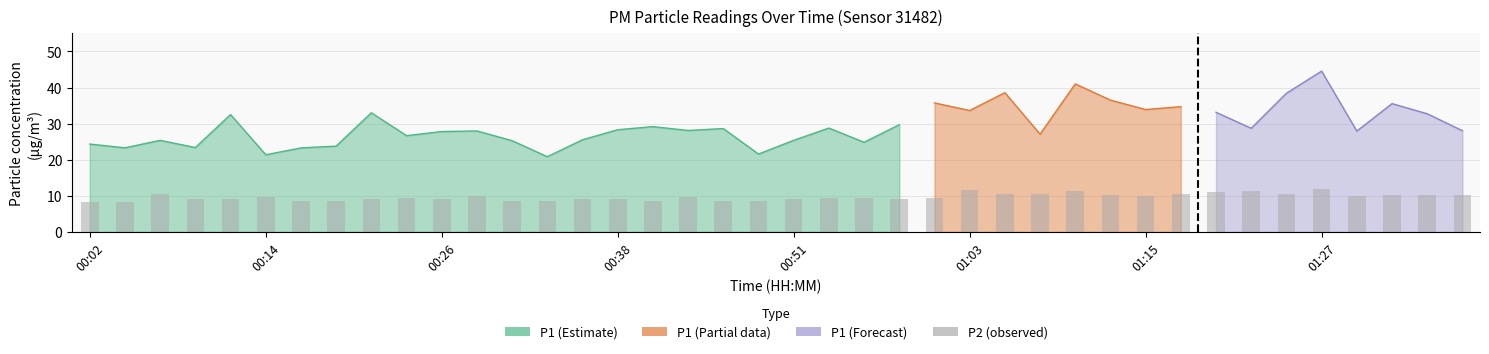

How many bars are there in total?

40